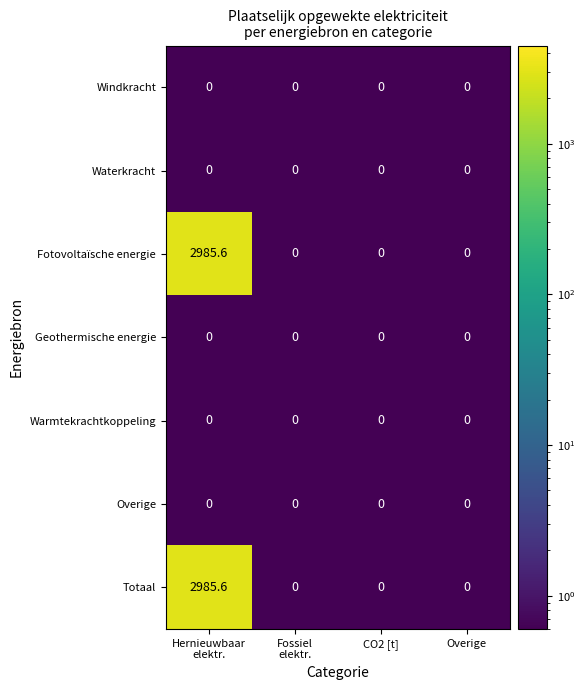

What is the average value of the Fotovoltaïsche energie series?

746.4